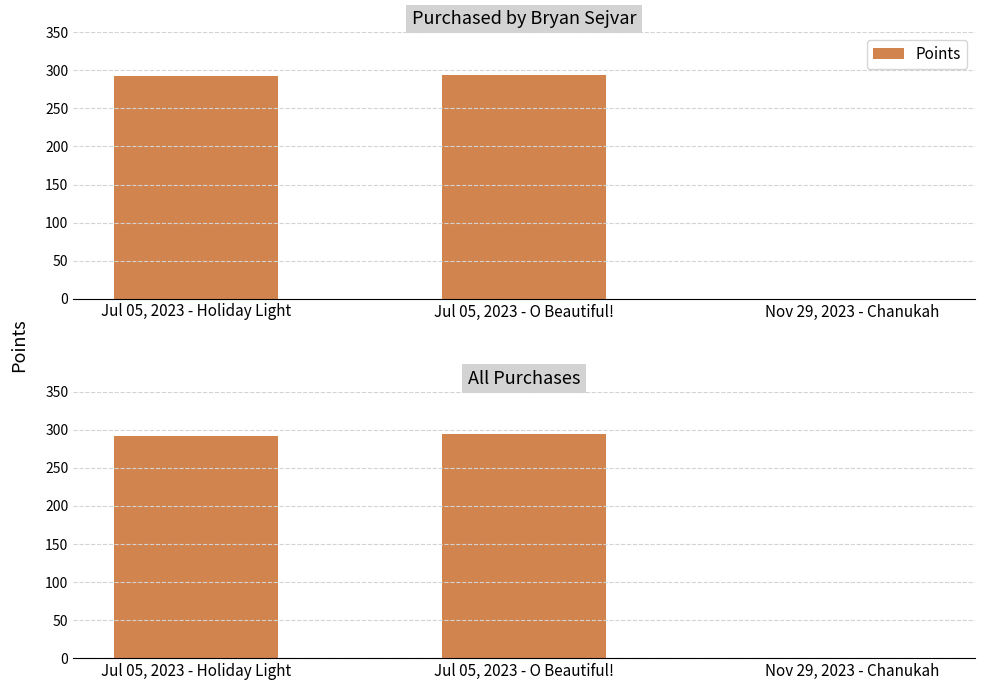

What is the sum of the values at Jul 05, 2023 - Holiday Light and Jul 05, 2023 - O Beautiful!?

586